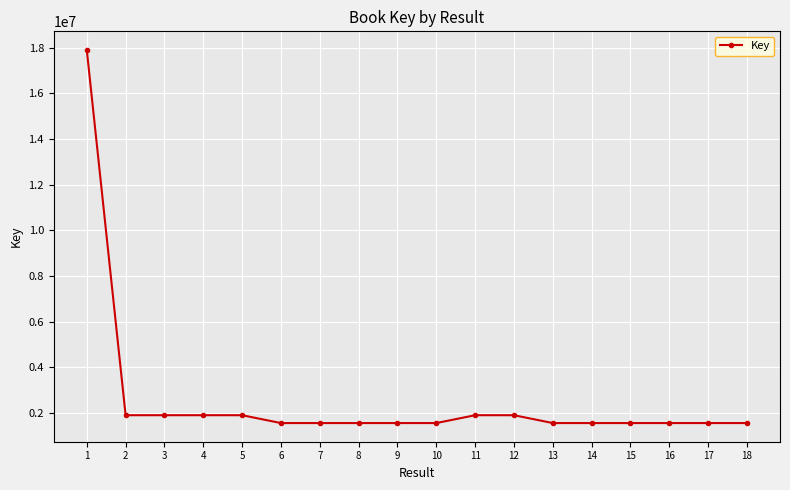

Approximately how many times larger is the value at 11 compared to 18?

1.2